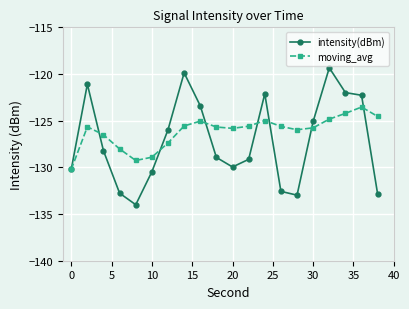

True or false: intensity(dBm) has more than 1 points higher than both neighbors.

True